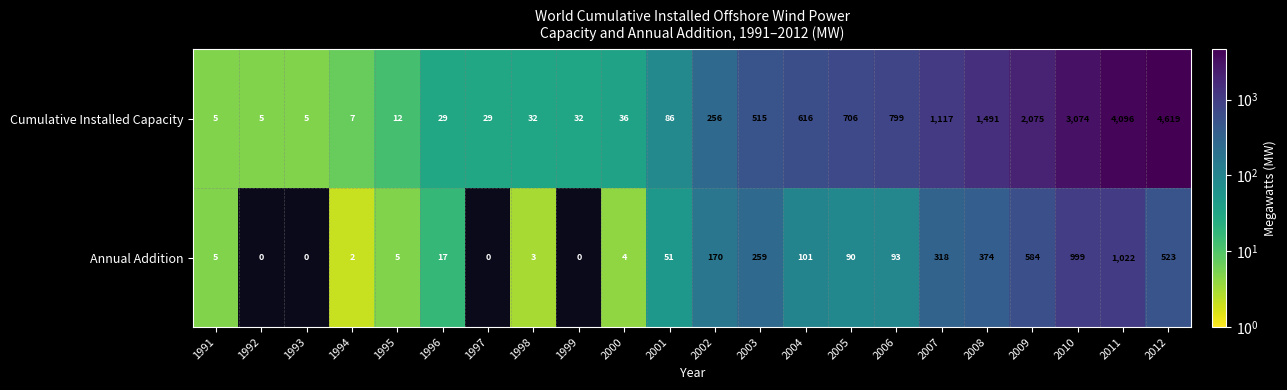

The value of Cumulative Installed Capacity at 1994 is 5. True or false?

False